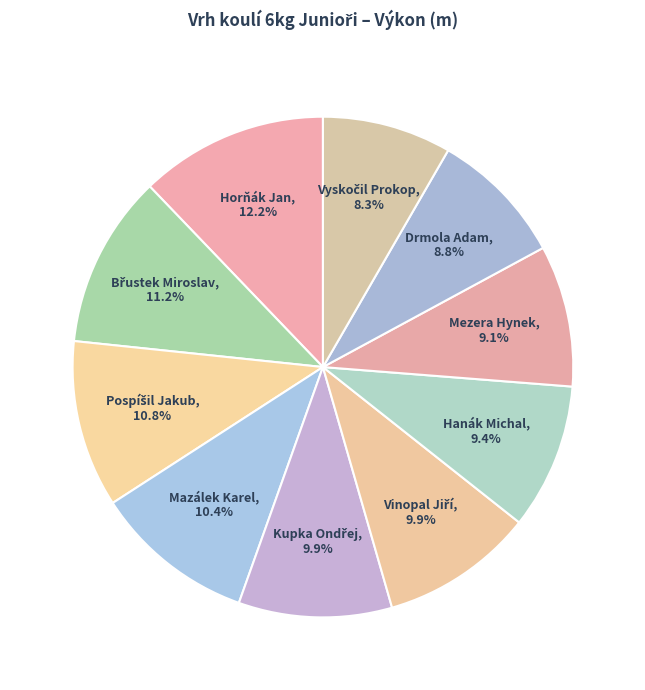

Is Drmola Adam the majority of the pie?

No